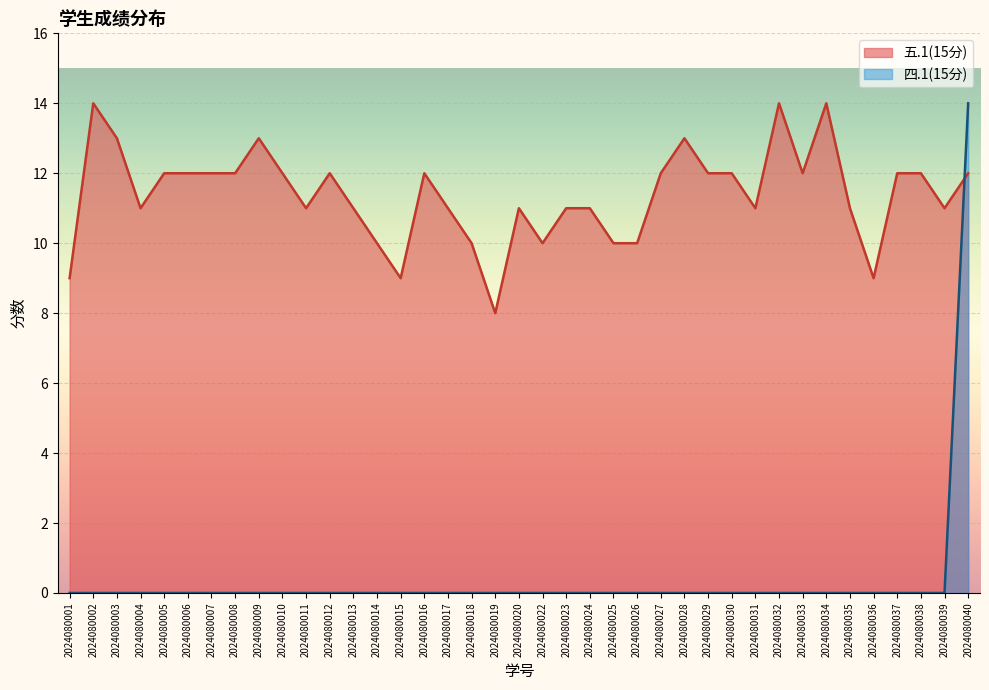

What are all the series names shown in the legend?

五.1(15分), 四.1(15分)